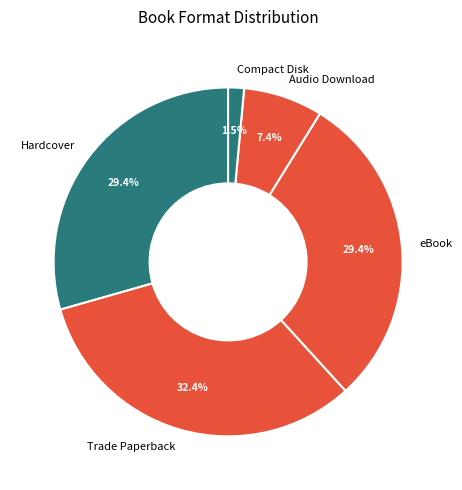

Which category has the biggest portion of the pie?

Trade Paperback